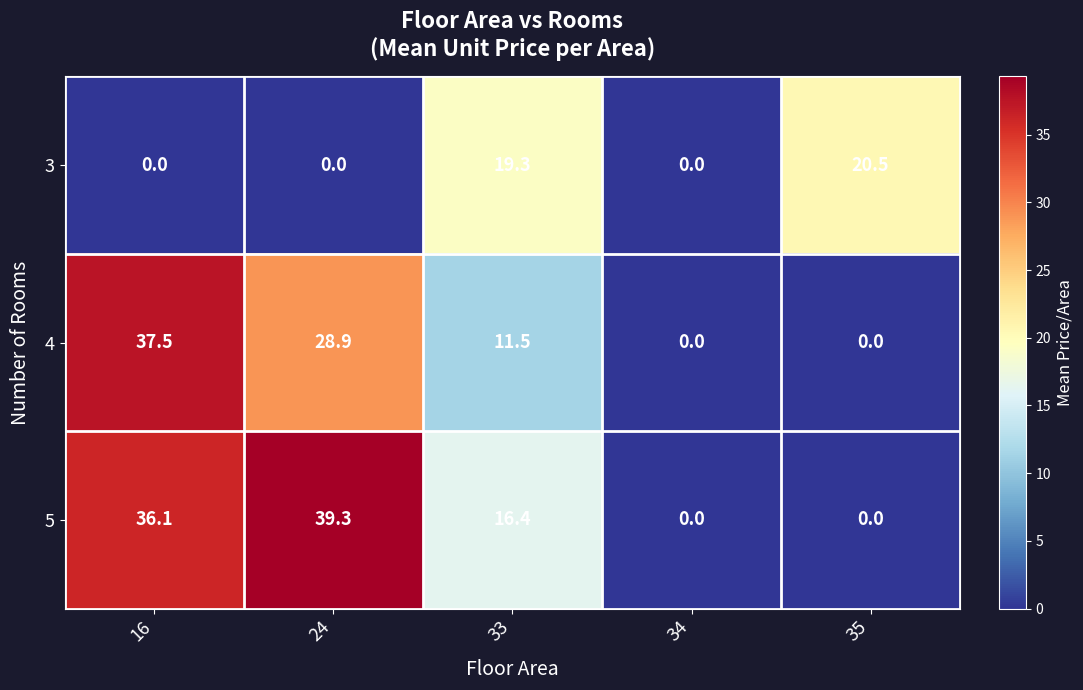

What is the sum of all 5 values?

91.8